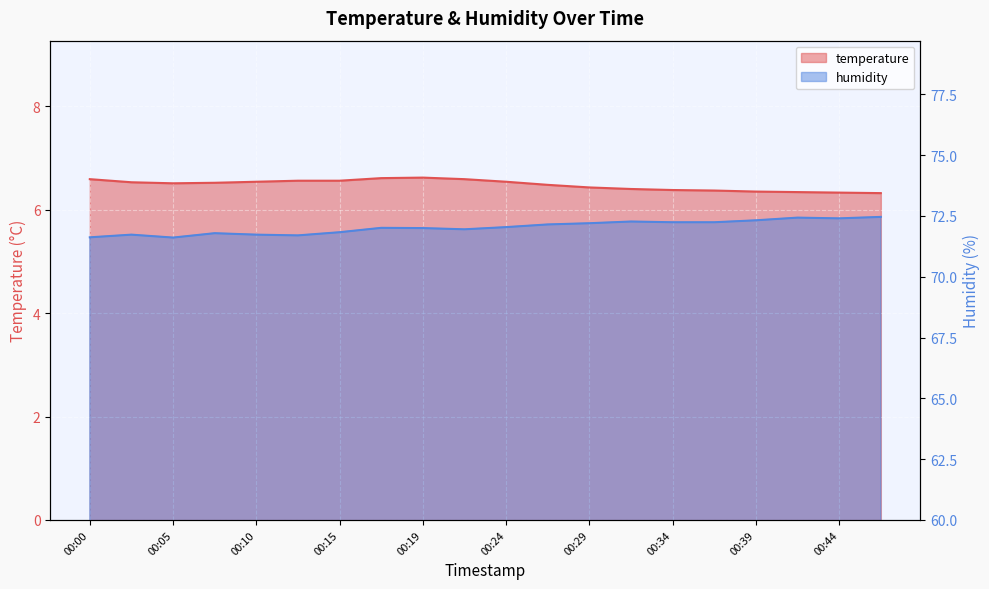

Rank the series at 00:22 from highest to lowest value.

humidity, temperature